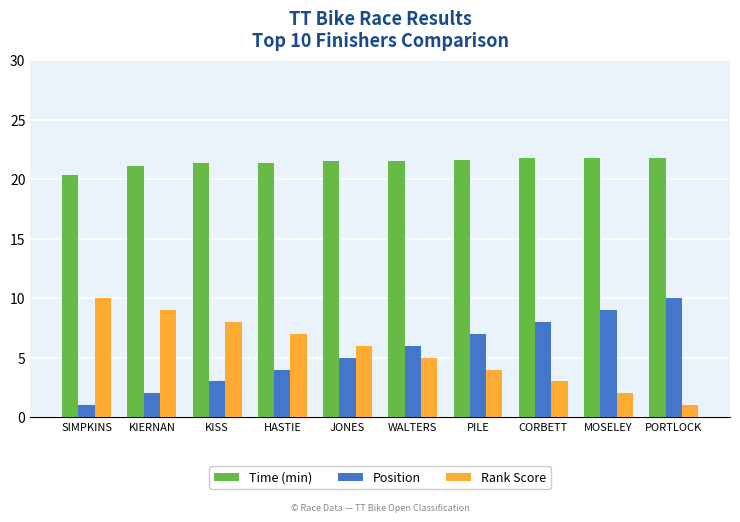

At which label does Time (min) reach its minimum?

SIMPKINS